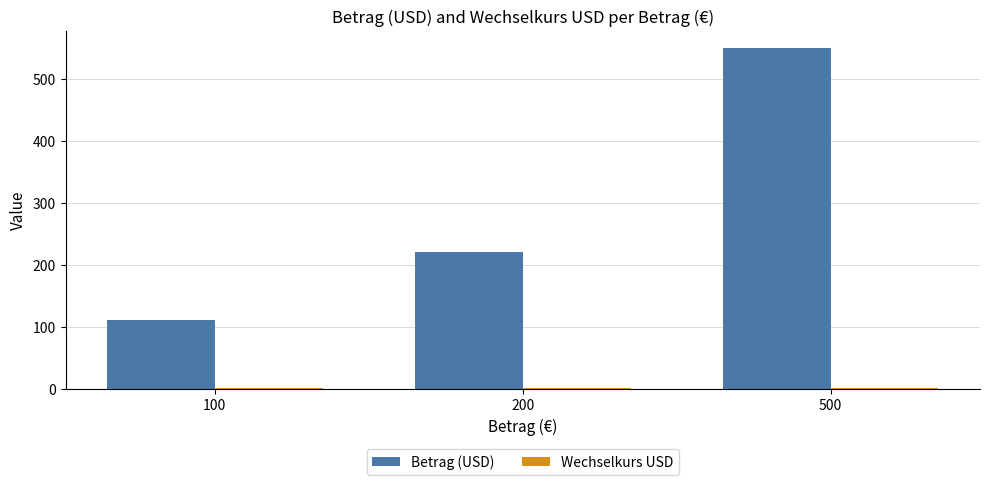

Is it true that Betrag (USD) equals 550.0 at 500?

True